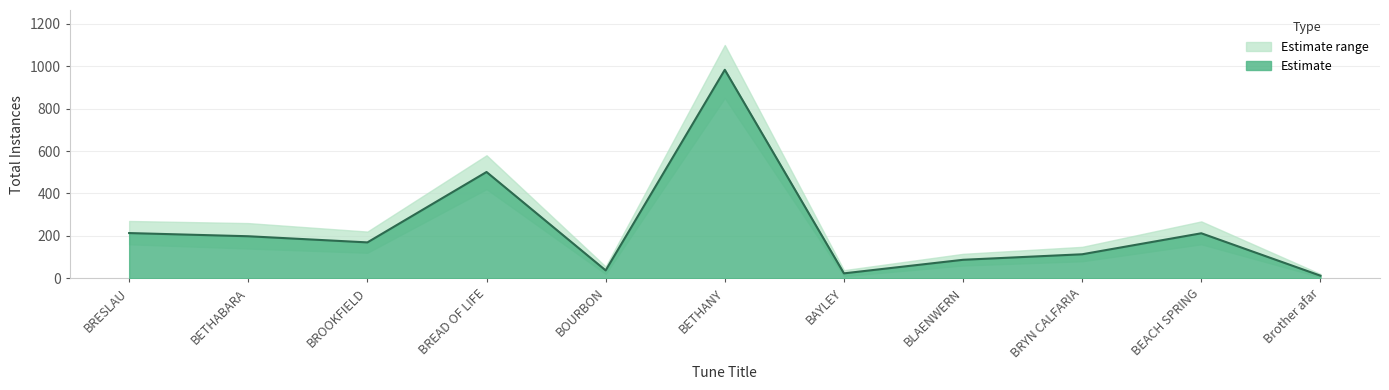

Reading left to right, transcribe all the data shown in this chart.

213	198	169	501	37	983	23	87	113	212	12